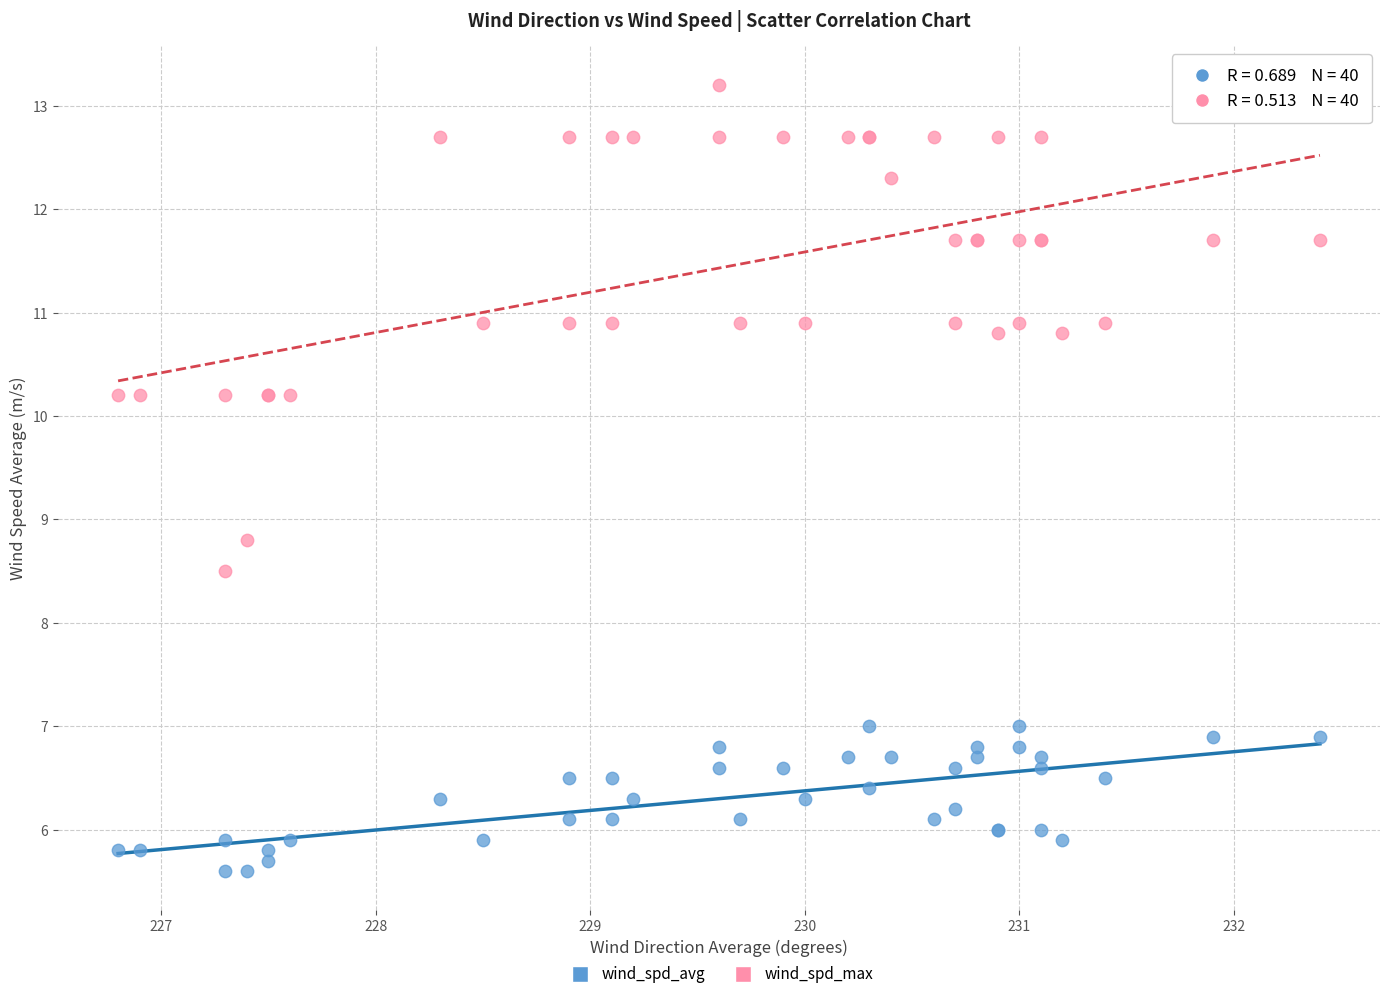

What are all the series names shown in the legend?

wind_spd_avg, wind_spd_max